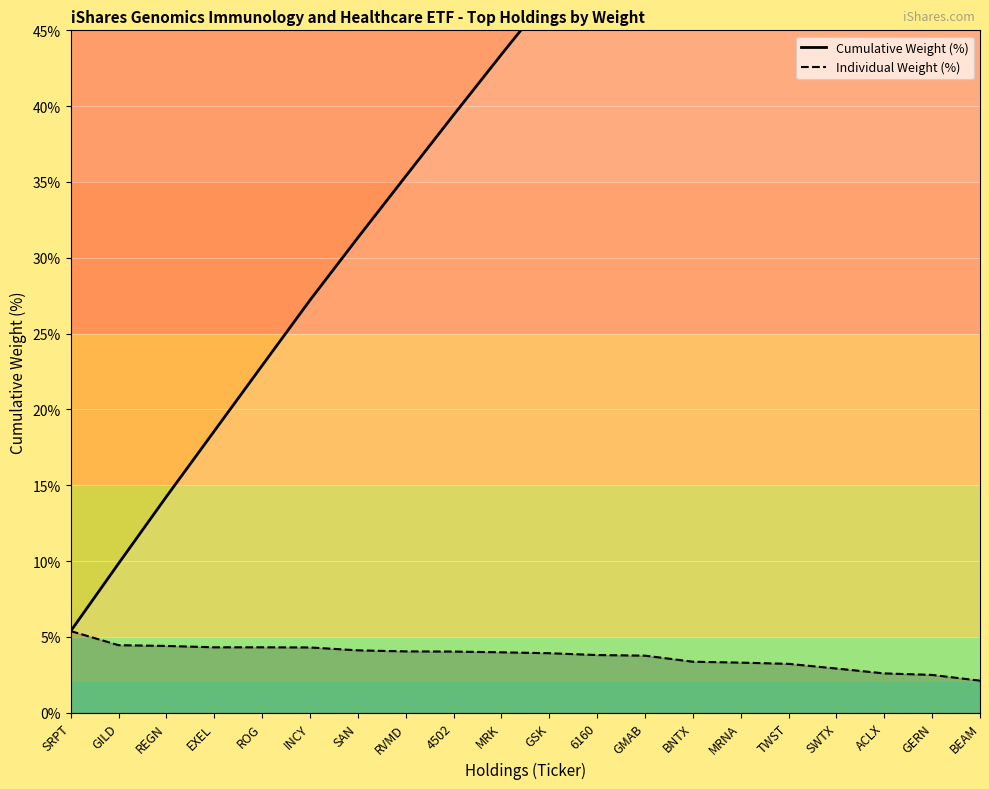

True or false: Cumulative Weight (%) and Individual Weight (%) intersect in this chart.

False